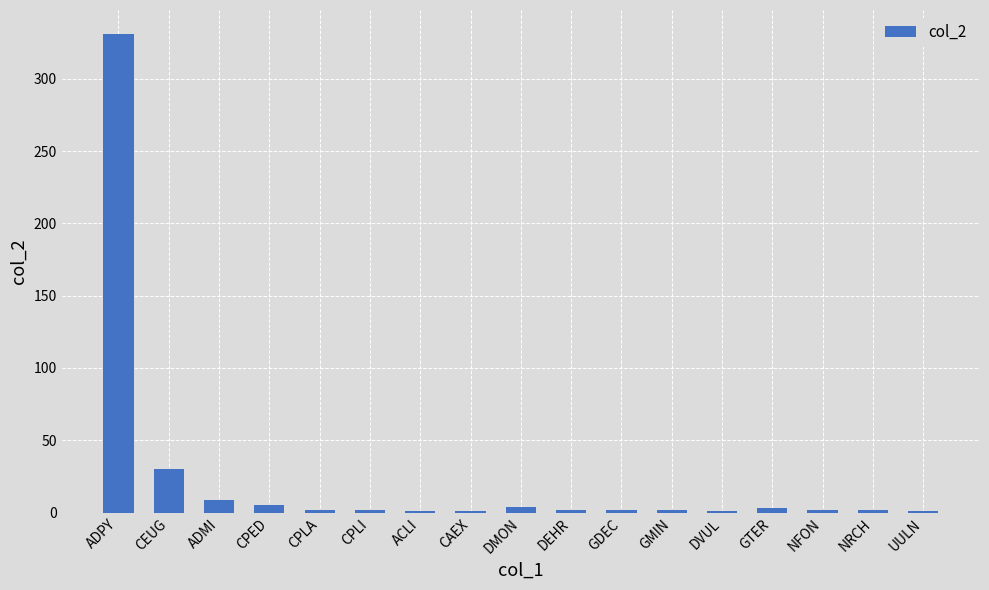

Is it true that the value at ADMI is 9?

True